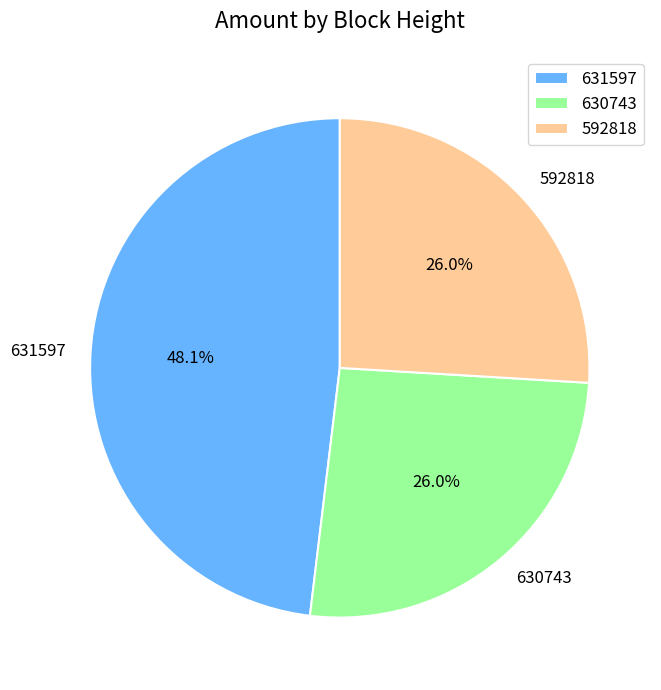

What percentage do 630743 and 631597 together represent?

74.0%